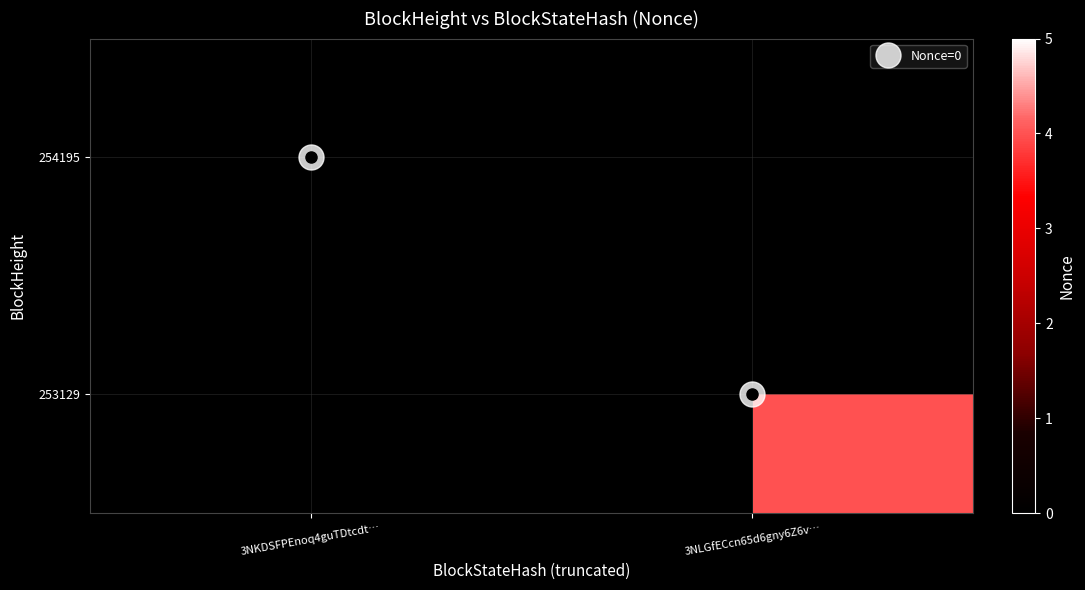

Is it true that 253129 equals 4.0 at 3NLGfECcn65d6gny6Z6v…?

True